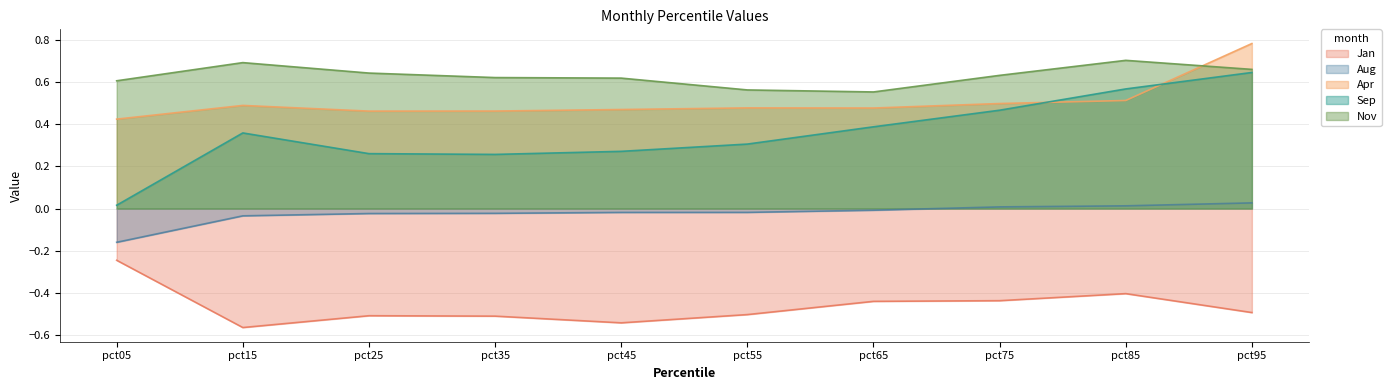

Does the chart display data point markers on the line(s)?

No